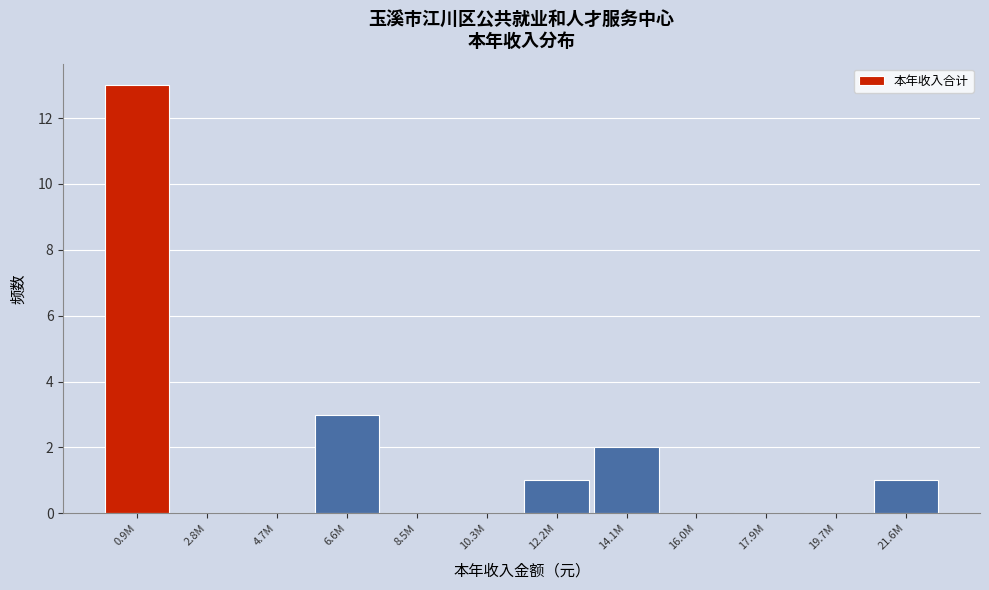

Reading left to right, list all the values displayed in this chart.

0.9M=13	2.8M=0	4.7M=0	6.6M=3	8.5M=0	10.3M=0	12.2M=1	14.1M=2	16.0M=0	17.9M=0	19.7M=0	21.6M=1